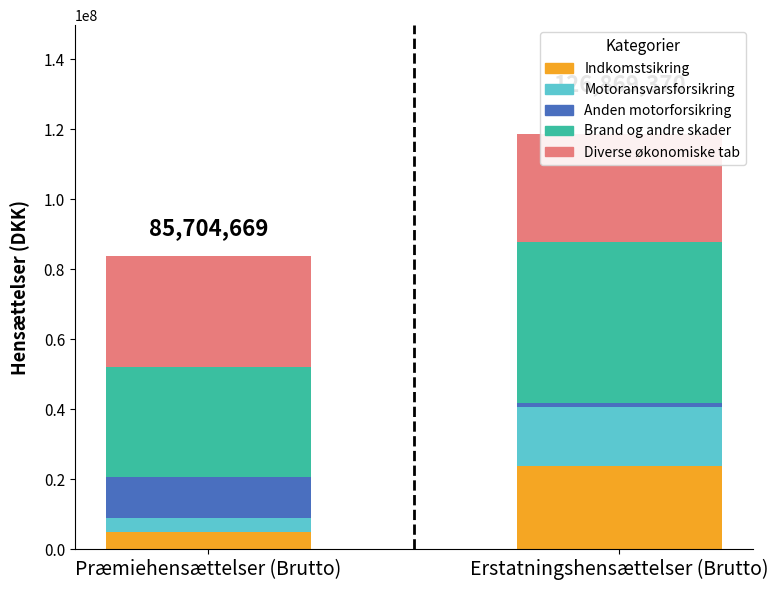

How many bars are there in total?

10